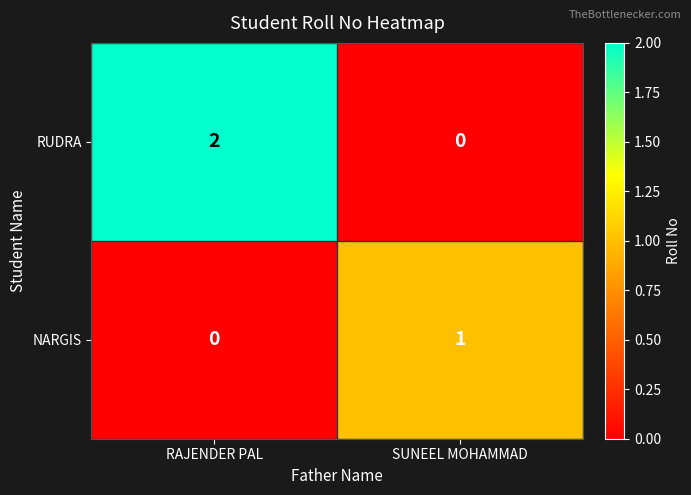

How many values in the RUDRA series are below 2?

1